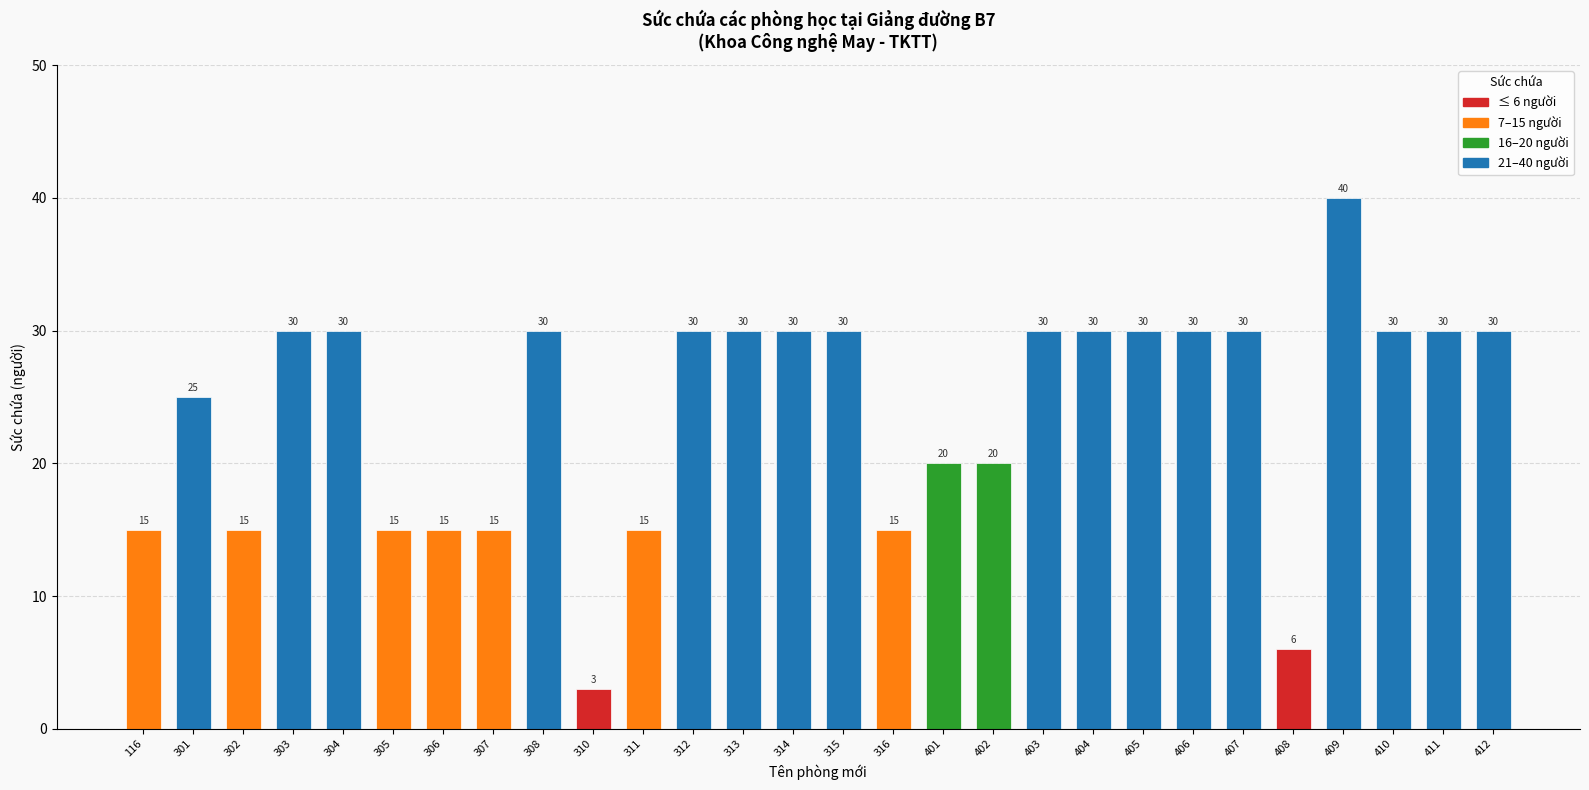

What is the value of the 20th bar from the left?

30